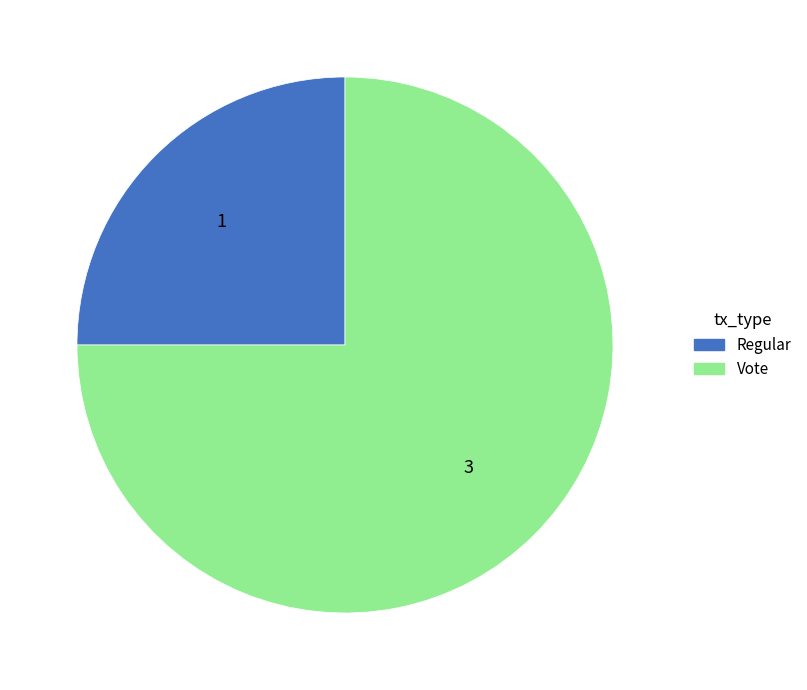

Which slice is the smallest?

Regular